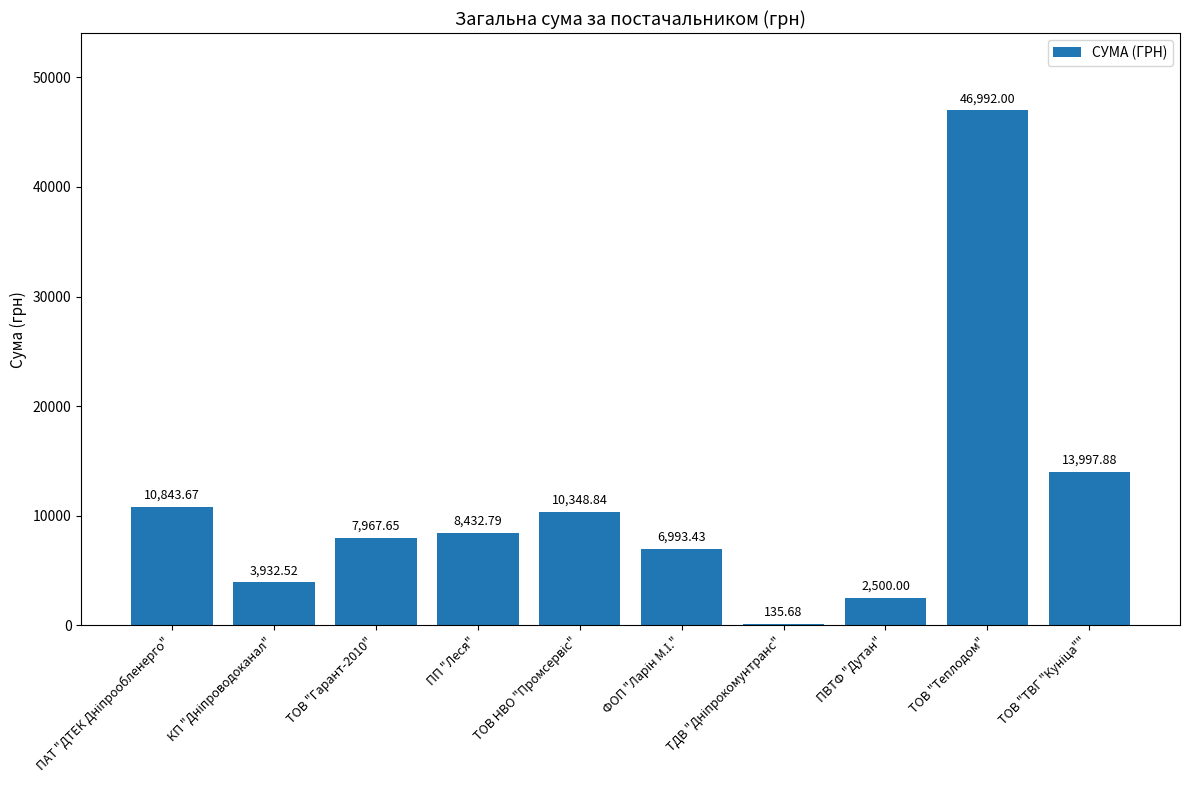

Count the number of values greater than 8432.

5